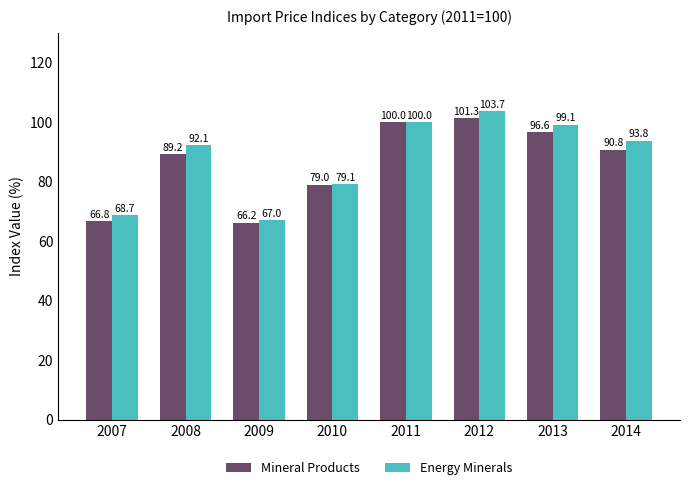

Which category has the highest value in the Energy Minerals series?

2012